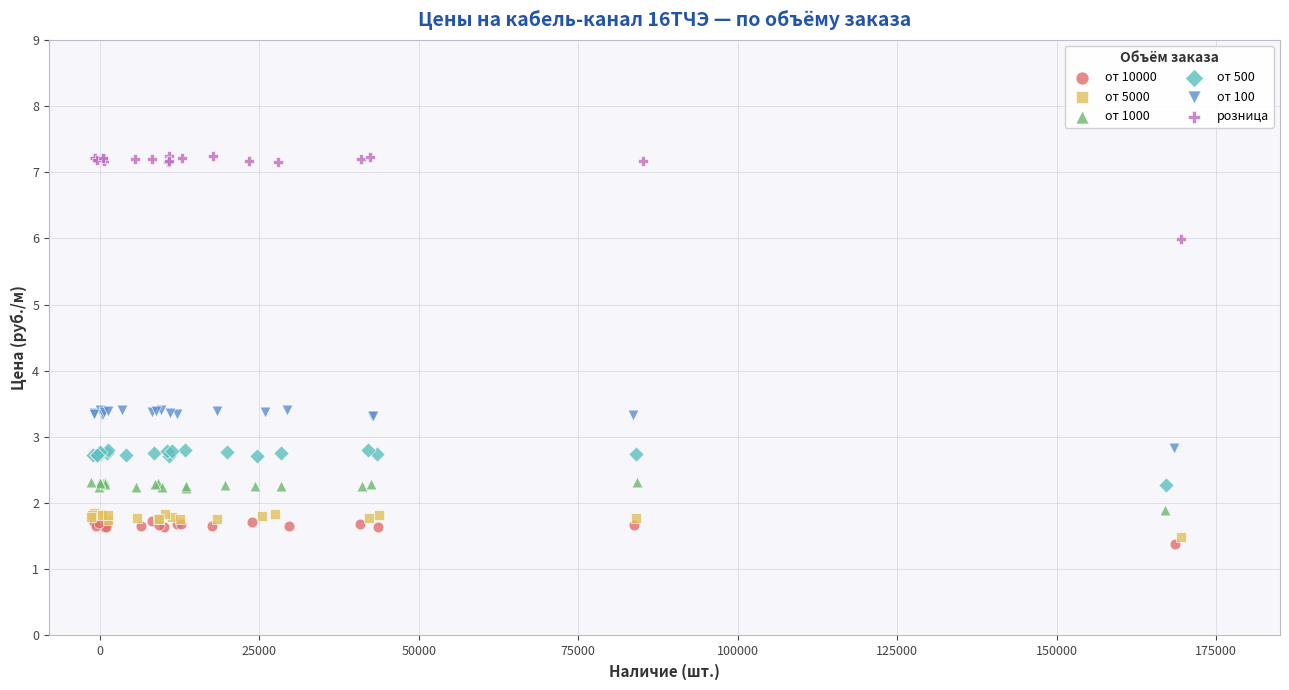

What are all the series names shown in the legend?

от 10000, от 5000, от 1000, от 500, от 100, розница